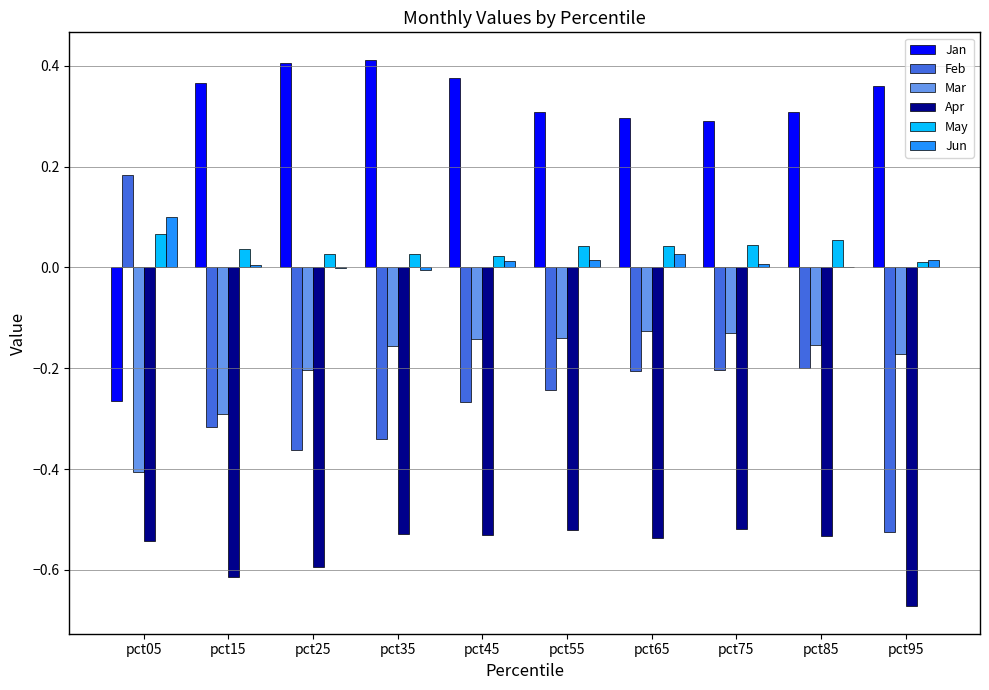

The Feb series shows -0.2 at pct85. True or false?

True